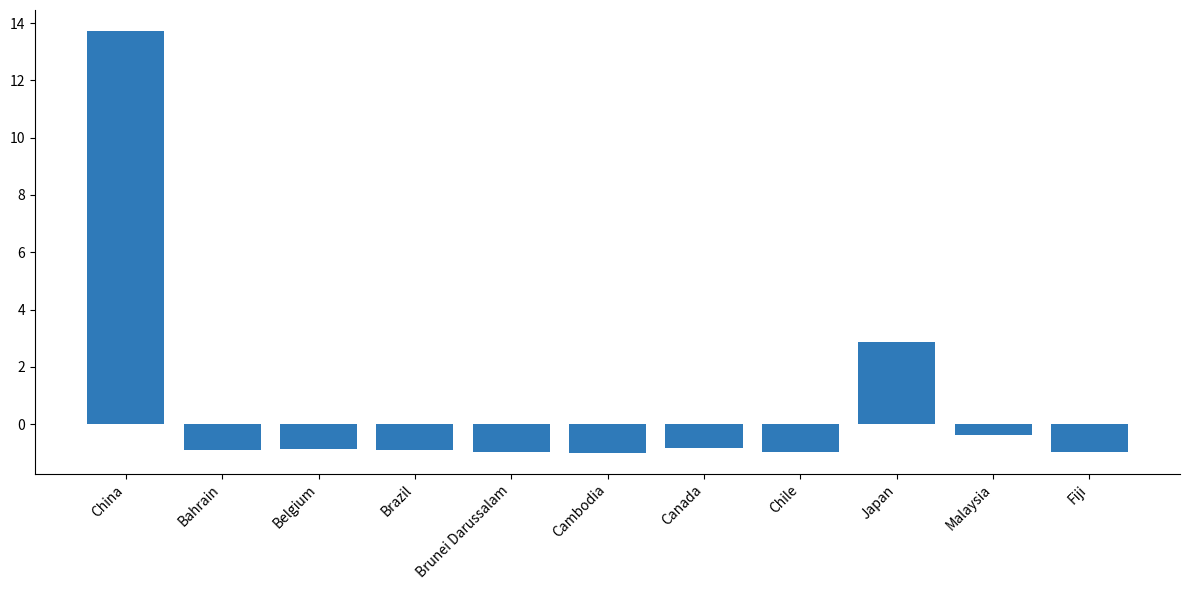

What is the change in value from Belgium to Cambodia?

-0.1